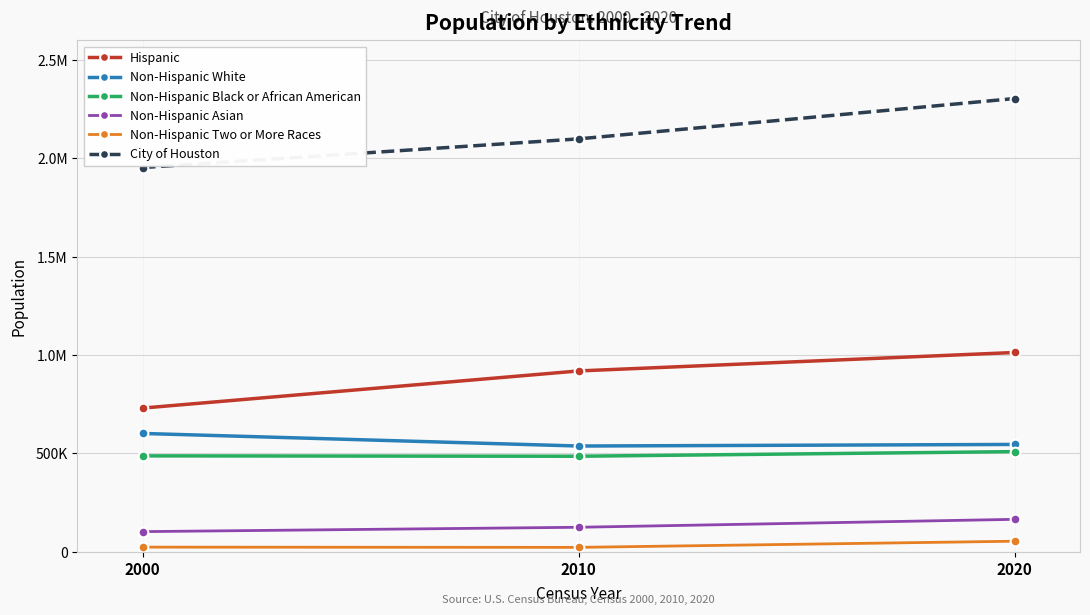

At which category is the sum across all series the highest?

2020